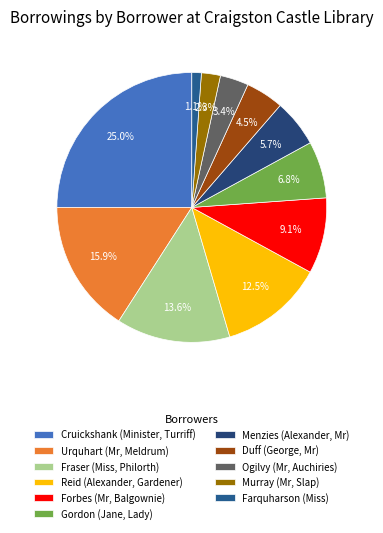

What portion of the pie excludes Ogilvy (Mr, Auchiries)?

96.6%